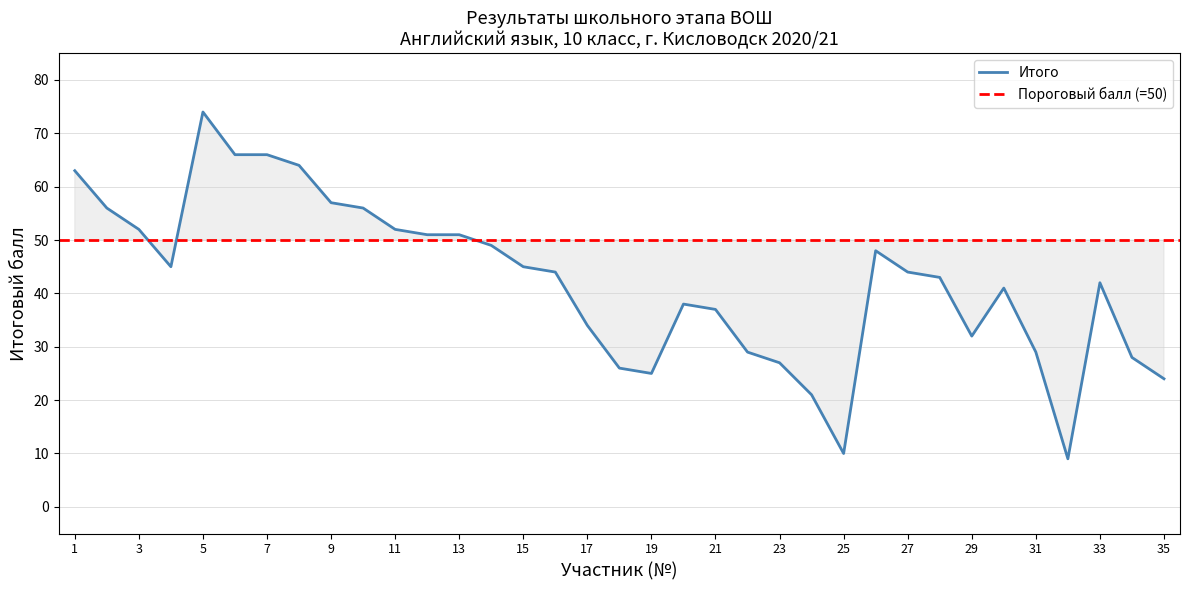

What is the difference between the second highest and minimum values?

57